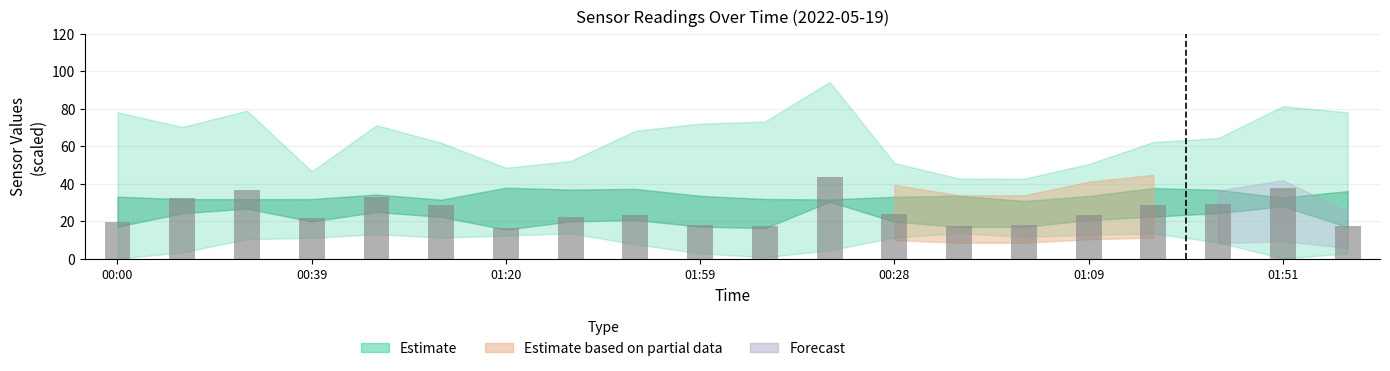

What is the maximum value shown in the chart?

43.5